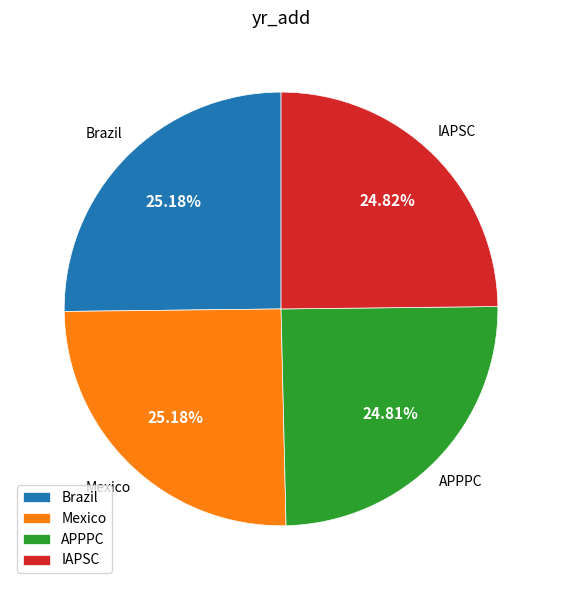

True or false: IAPSC accounts for 17% of the total.

False